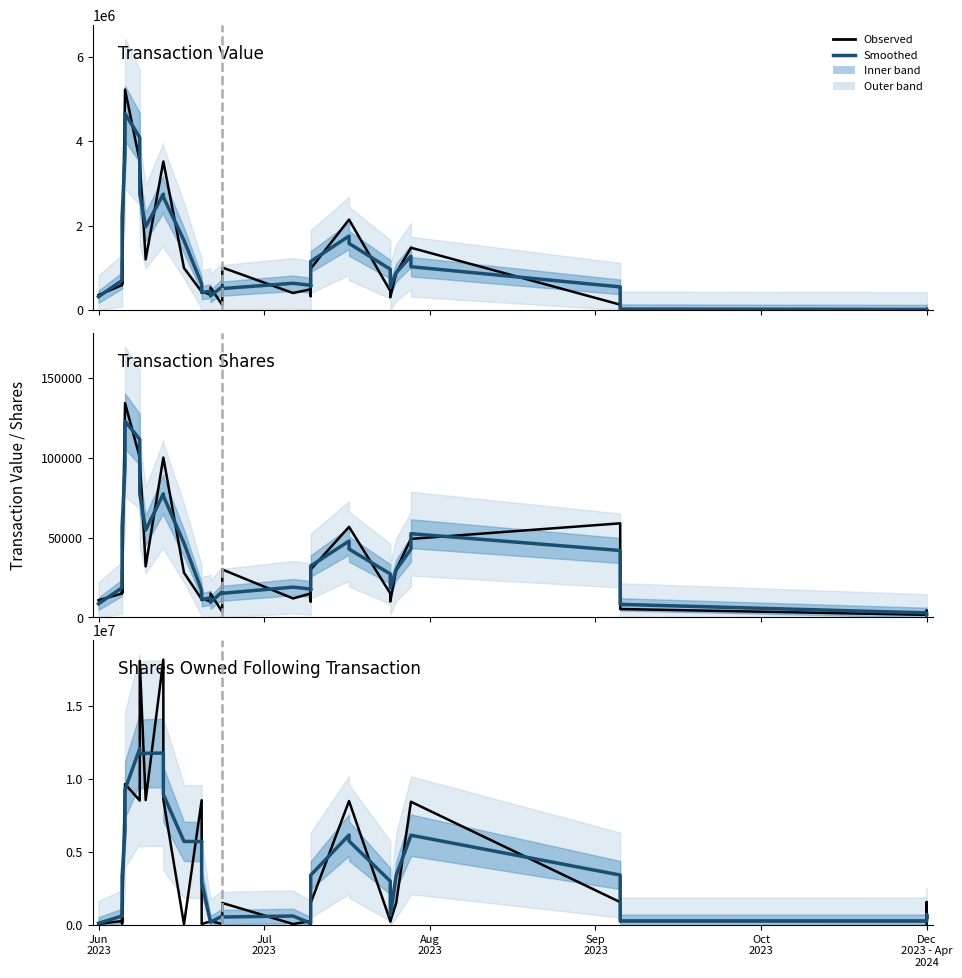

How many times do Smoothed and Observed cross each other?

24